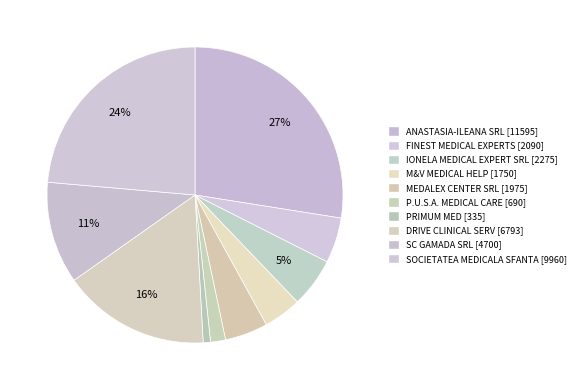

The SOCIETATEA MEDICALA SFANTA slice represents 24% of the pie. True or false?

True